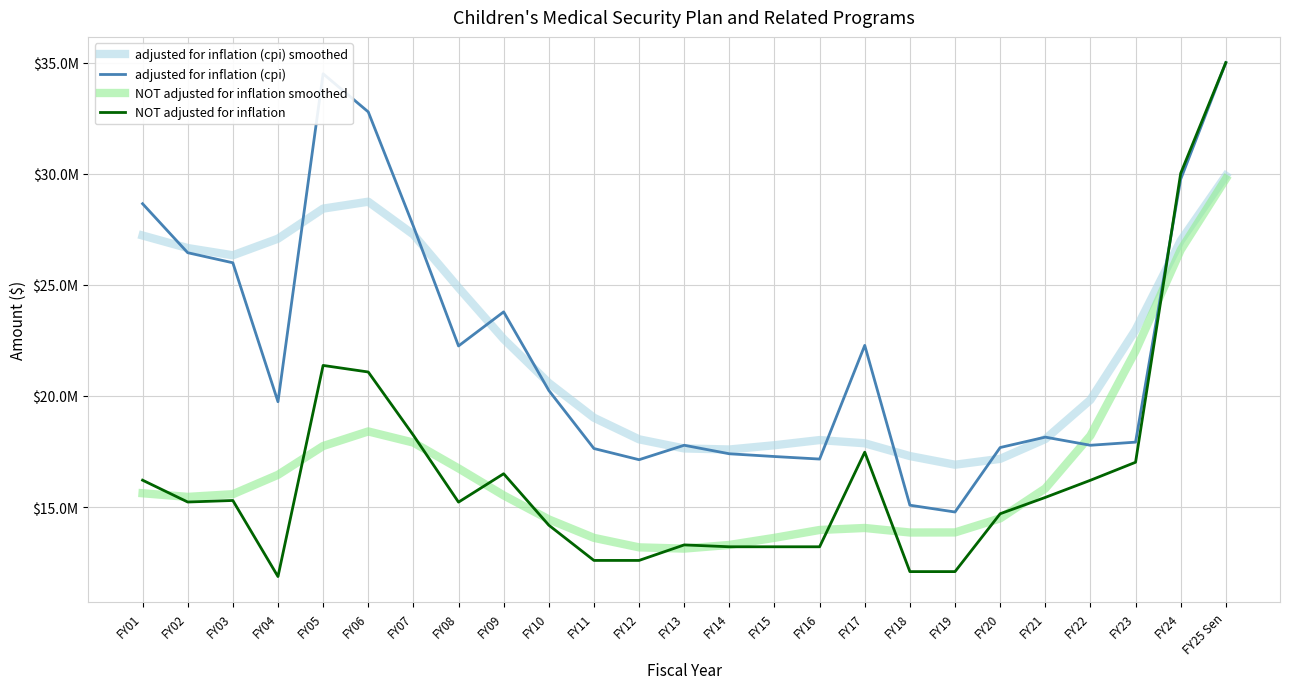

Reading left to right, transcribe all the data shown in this chart.

adjusted for inflation (cpi) smoothed: 27219710.0	26655486.2	26329218.7	27076976.3	28429776.5	28740794.3	27262881.5	24872813.0	22562703.4	20585272.1	19021045.7	18048667.2	17639134.5	17591295.9	17783118.1	18015503.6	17871094.0	17295918.5	16906483.2	17169667.5	18061089.4	19826255.8	22973416.4	26986525.7	29910069.3
adjusted for inflation (cpi): 28649825.0	26445581.0	25992194.0	19740241.0	34497279.0	32781780.0	27637191.0	22250382.0	23783570.0	20249732.0	17635143.0	17132004.0	17782304.0	17398581.0	17274975.0	17160953.0	22274926.0	15084978.0	14778595.0	17679230.0	18147790.0	17781388.0	17922222.0	29754053.0	35000000.0
NOT adjusted for inflation smoothed: 15622538.1	15459319.6	15580364.5	16451503.1	17747004.2	18403975.6	17902600.0	16742333.3	15526973.8	14445986.0	13615280.6	13188032.1	13132276.1	13297584.2	13616423.7	13970068.9	14060013.2	13856280.0	13859668.6	14491555.7	15838601.9	18215640.3	22026552.2	26568973.4	29767690.7
NOT adjusted for inflation: 16210797.0	15228548.0	15297200.0	11874000.0	21374000.0	21078379.0	18232293.0	15223144.0	16500000.0	14186651.0	12600000.0	12600000.0	13298695.0	13214180.0	13214180.0	13214180.0	17471111.0	12096978.0	12096978.0	14700000.0	15435000.0	16206750.0	17017088.0	30017088.0	35000000.0